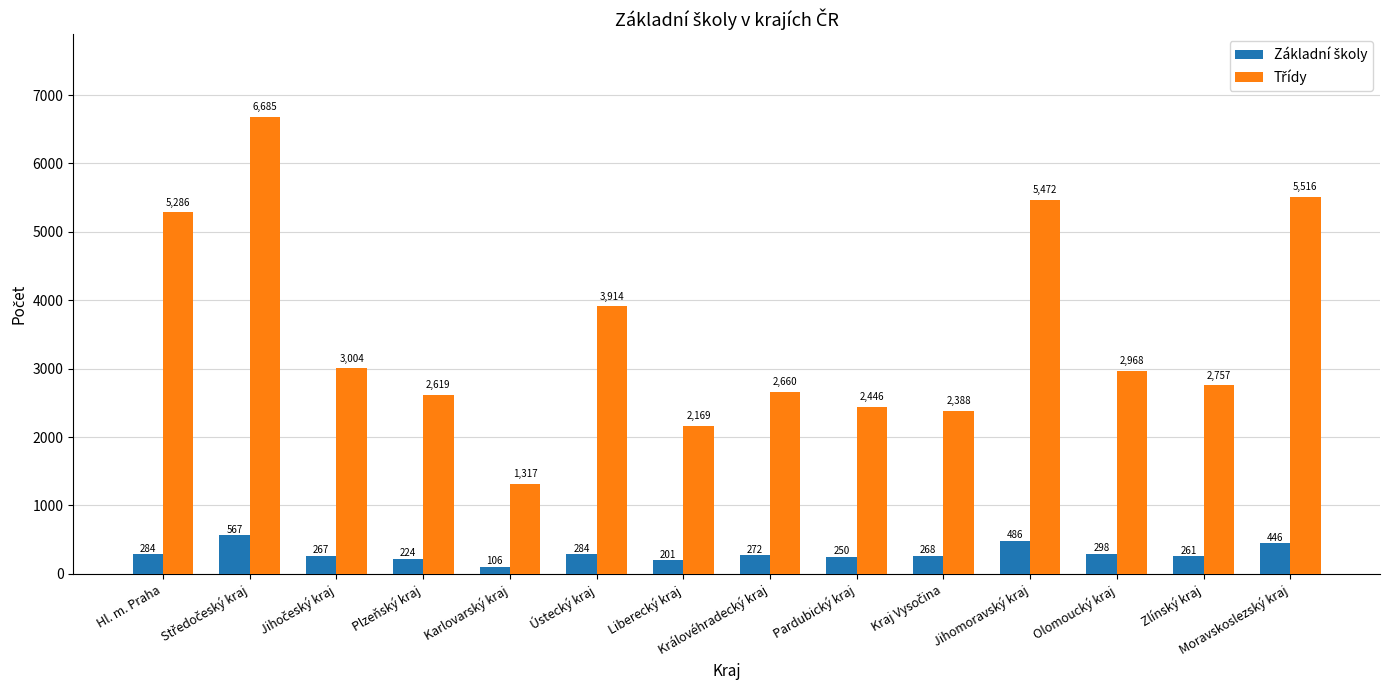

At how many categories does at least one series exceed 5303?

3